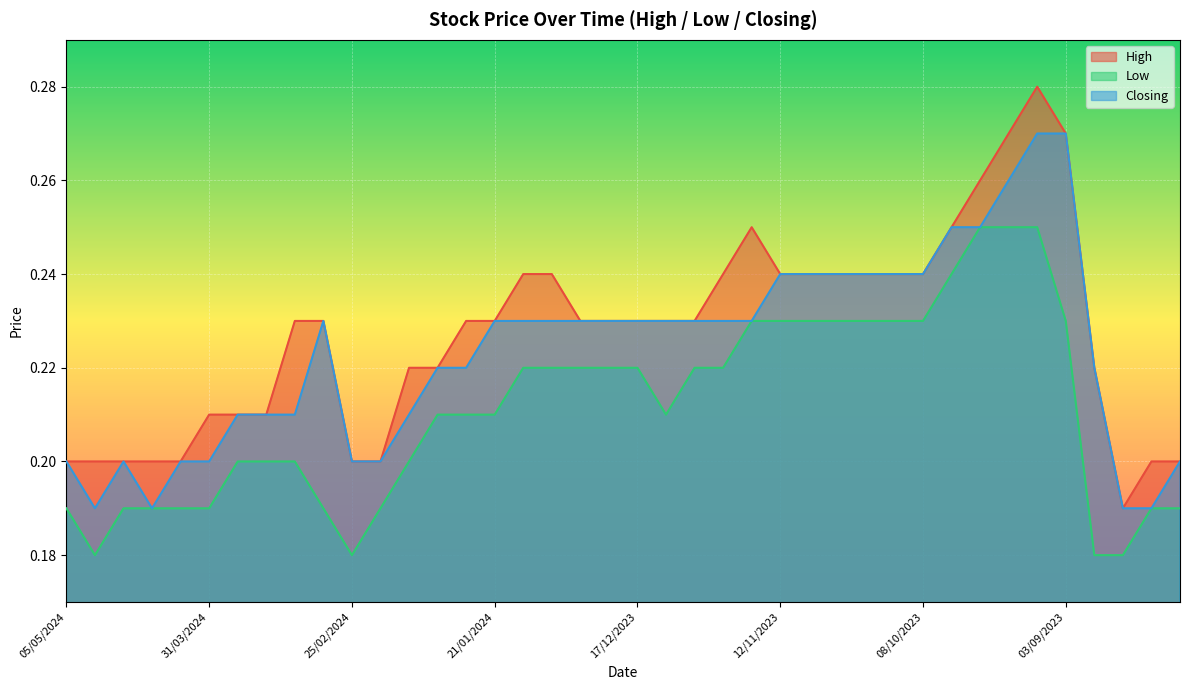

Which series has the widest spread of values?

High